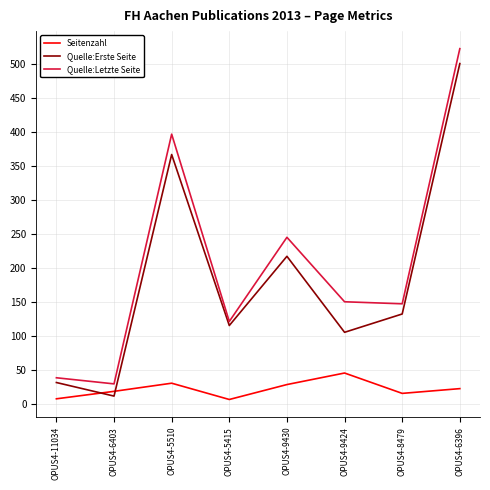

Which series has the largest total across all categories?

Quelle:Letzte Seite